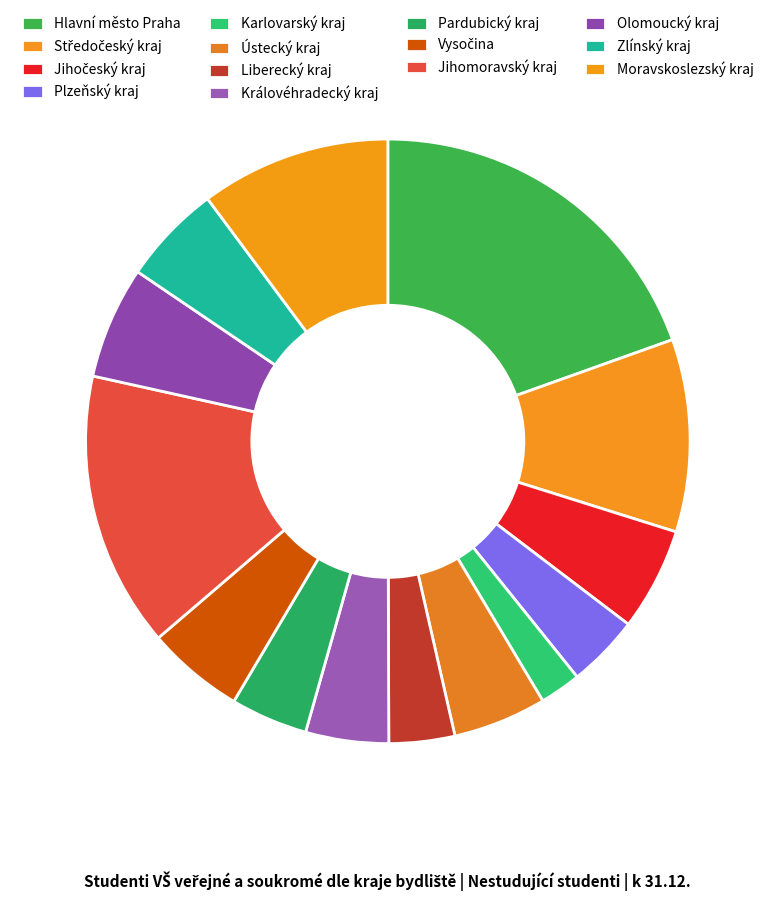

How many segments does this pie chart have?

14